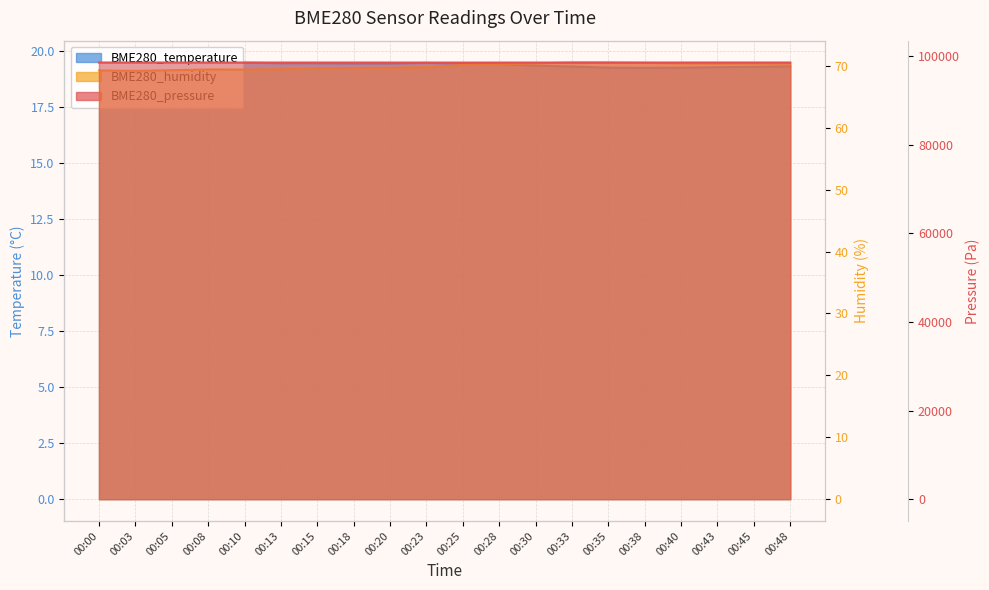

The BME280_pressure series shows 98526.1 at 00:10. True or false?

True